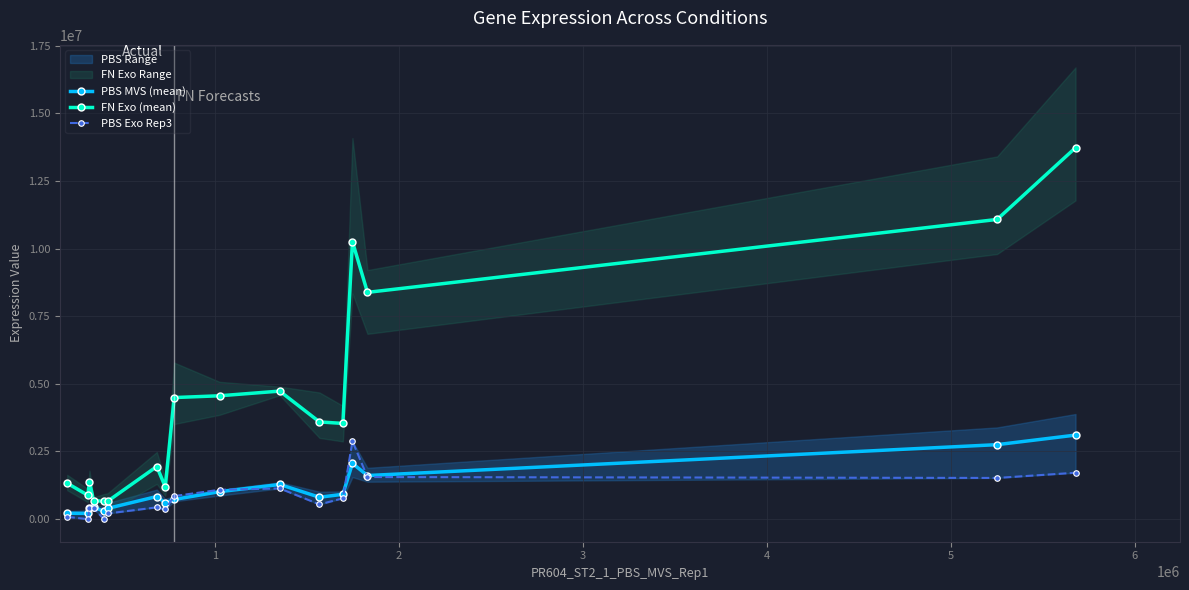

Which series has the widest spread of values?

FN Exo (mean)